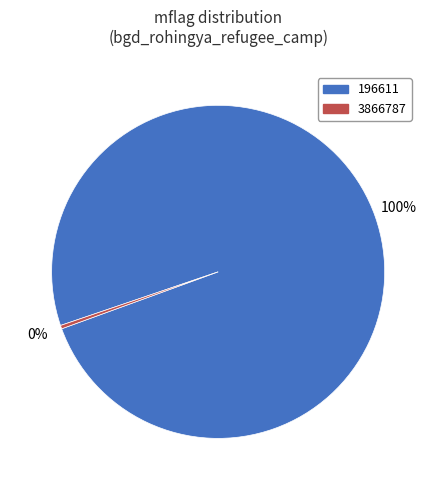

To the nearest percent, what is the average slice percentage?

50%